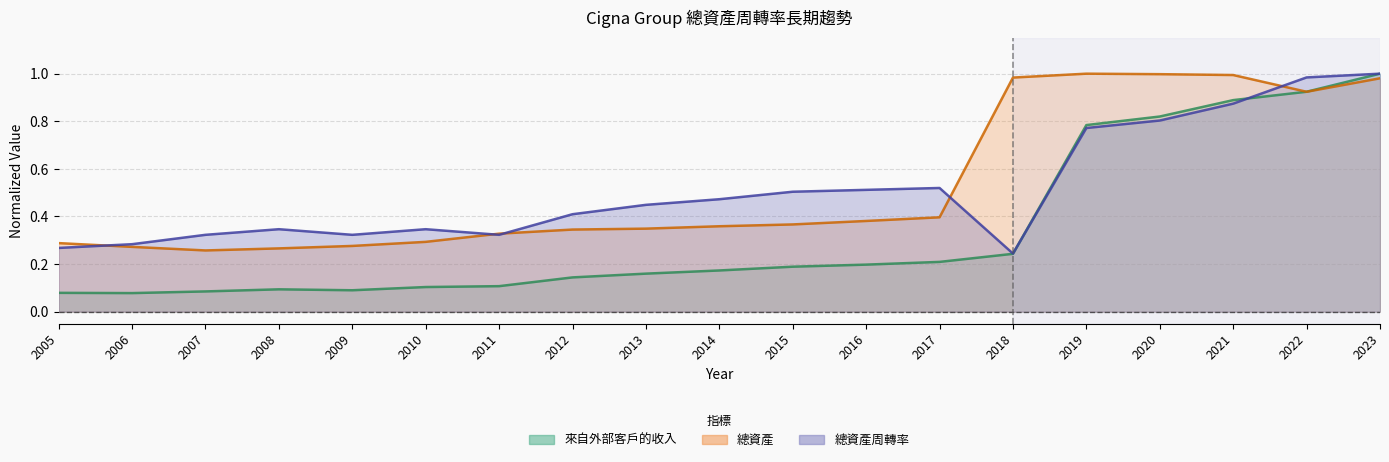

True or false: 來自外部客戶的收入 has a value of 0.2 at 2010.

False